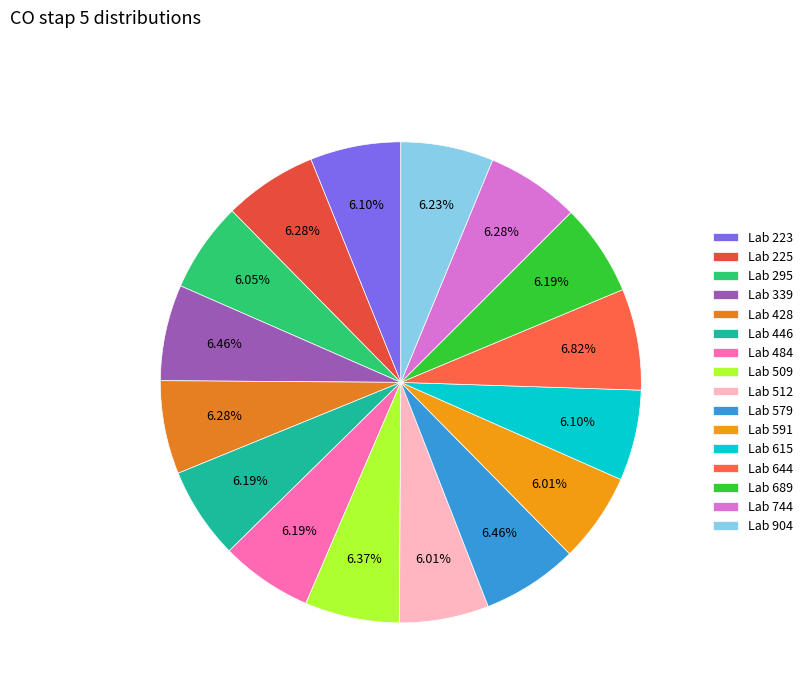

Count the number of slices in the pie.

16